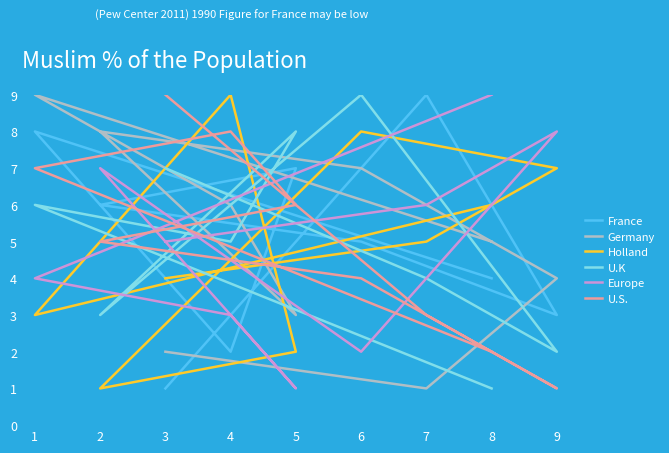

List the series in order of their peak value, lowest first.

France, Germany, Holland, U.K, Europe, U.S.